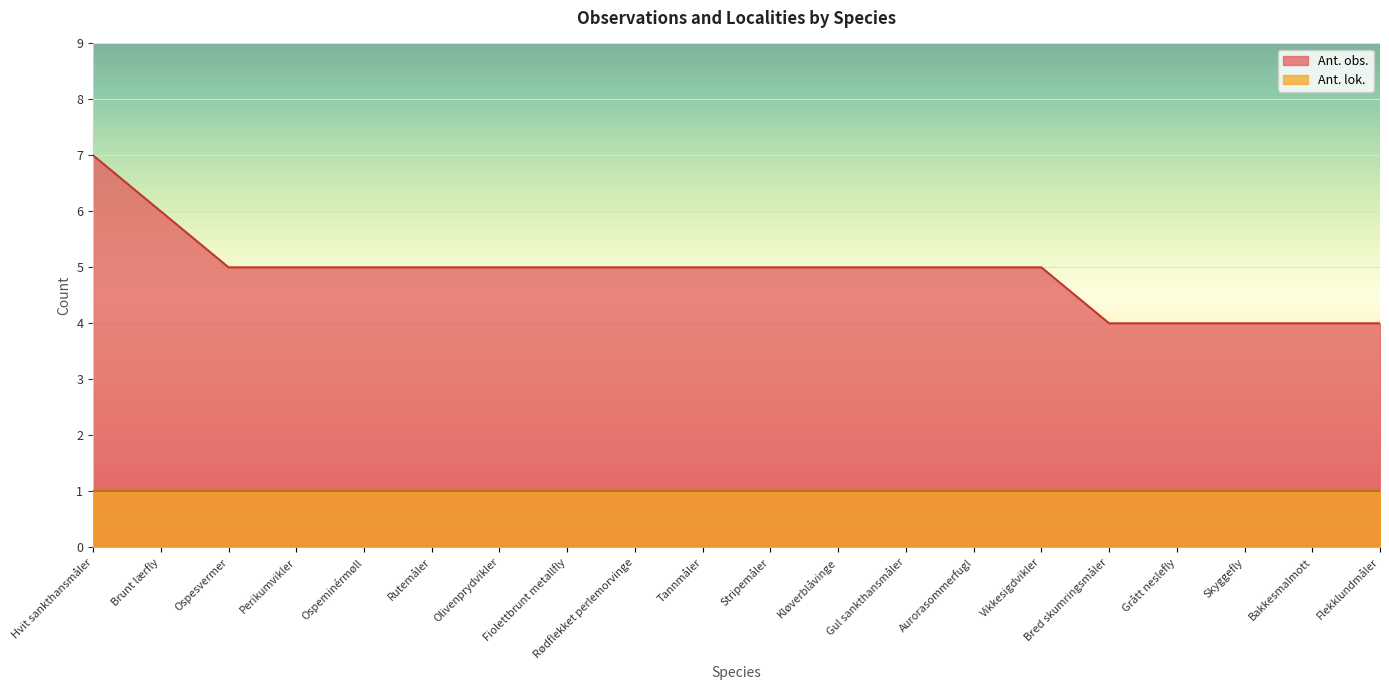

What is the sum of all values?

98